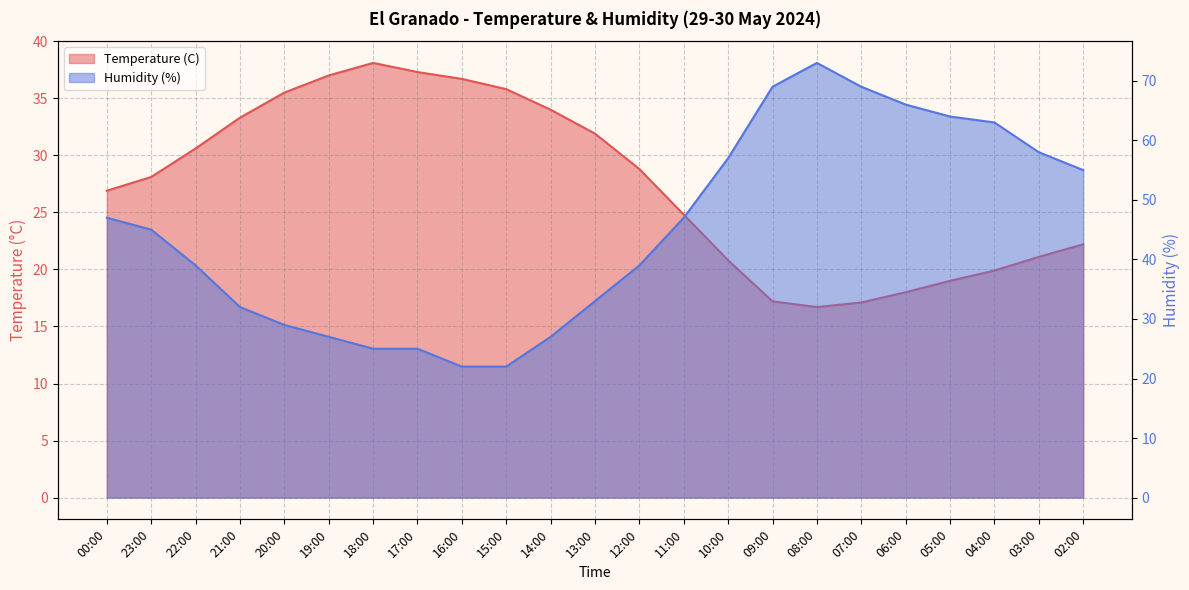

Which label corresponds to the largest value in the chart?

08:00